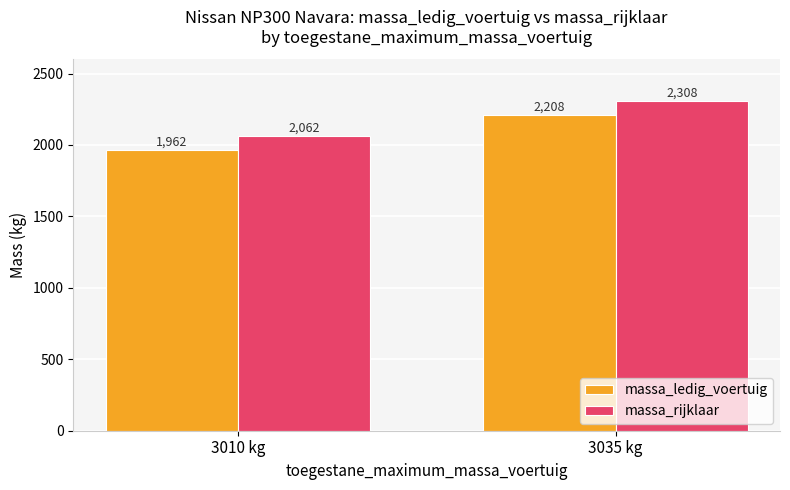

Reading left to right, what are all the values shown in this chart?

massa_ledig_voertuig: 3010 kg=1962	3035 kg=2208
massa_rijklaar: 3010 kg=2062	3035 kg=2308